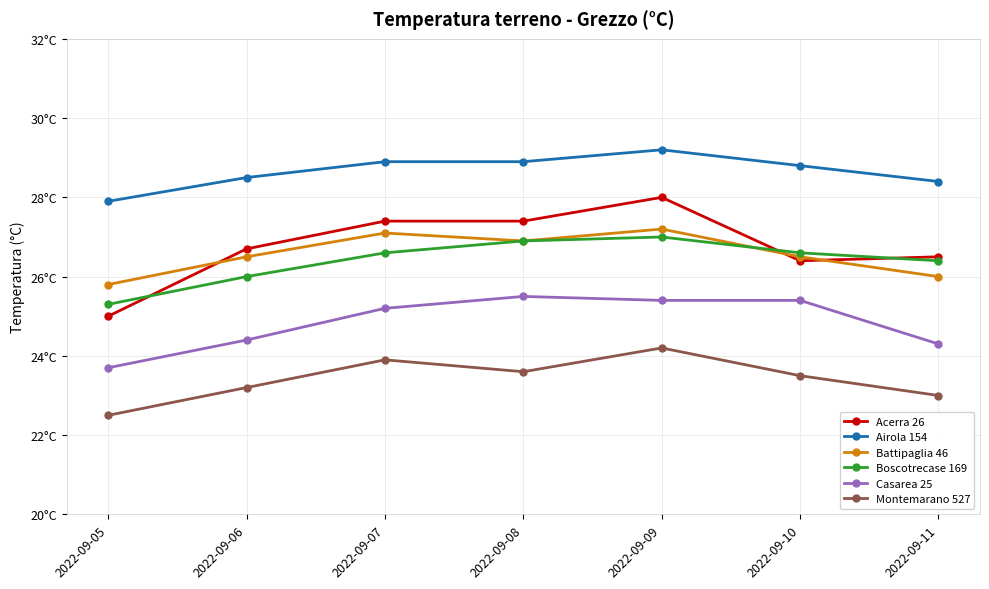

Where is the first local minimum for Battipaglia 46?

2022-09-08